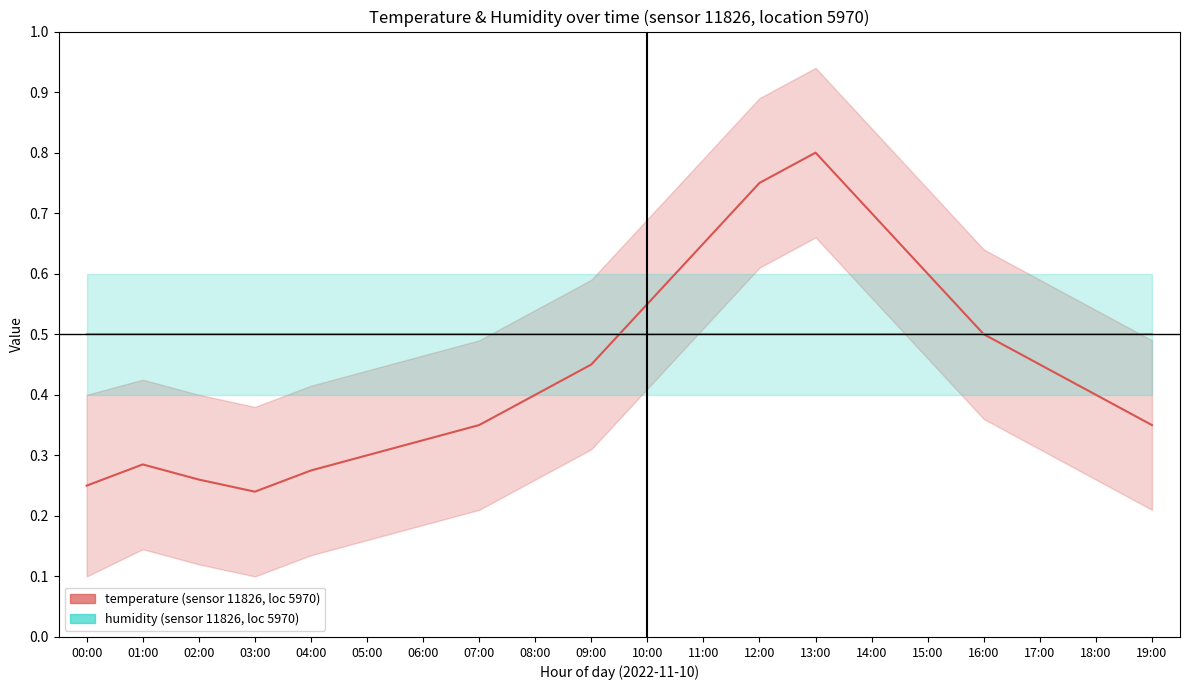

Which series changed the most between 04:00 and 17:00?

temperature (normalized)